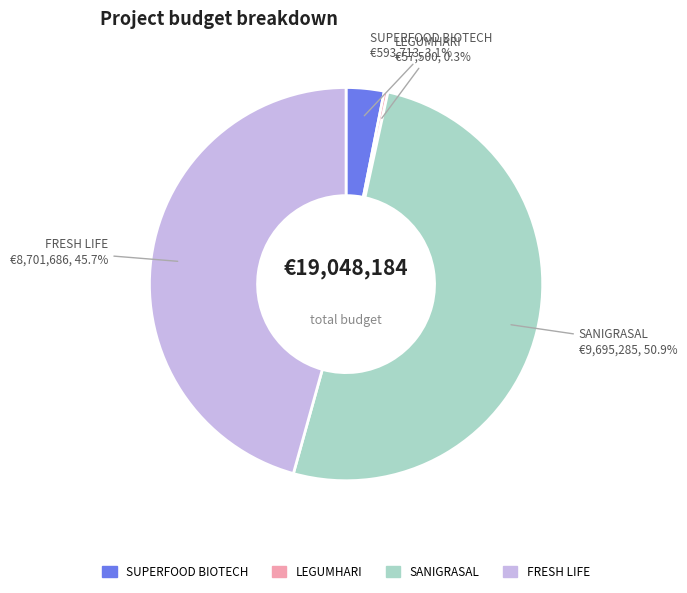

Approximately how many times larger is the value at SUPERFOOD BIOTECH compared to FRESH LIFE?

0.1